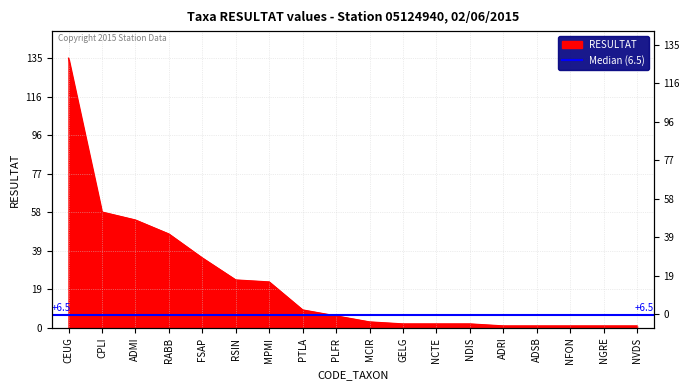

What is the difference between the maximum and minimum values?

134